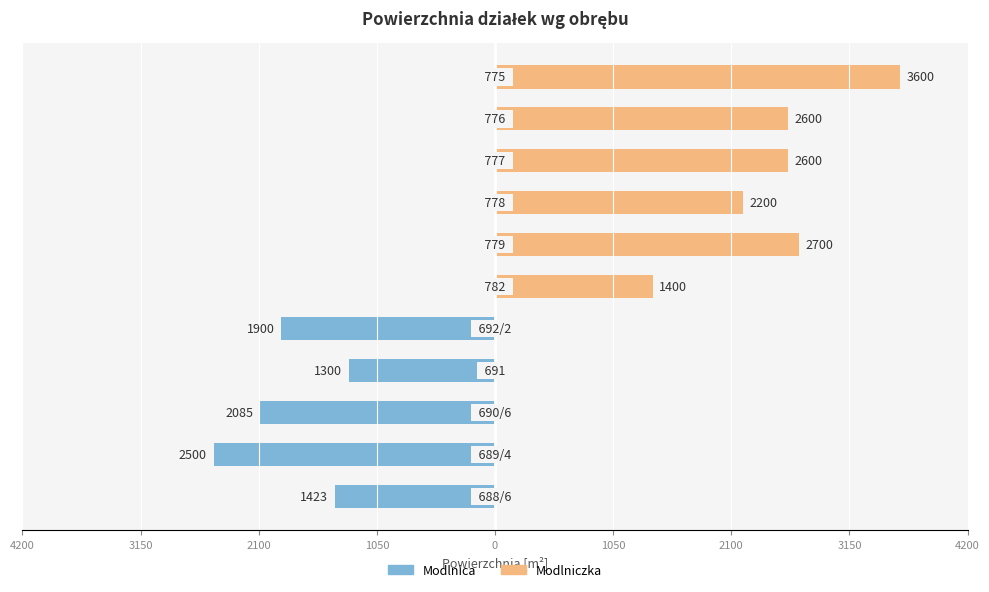

Reading right to left, transcribe all the data shown in this chart.

Modlnica: 0	0	0	0	0	0	-1900	-1300	-2085	-2500	-1423
Modlniczka: 3600	2600	2600	2200	2700	1400	0	0	0	0	0